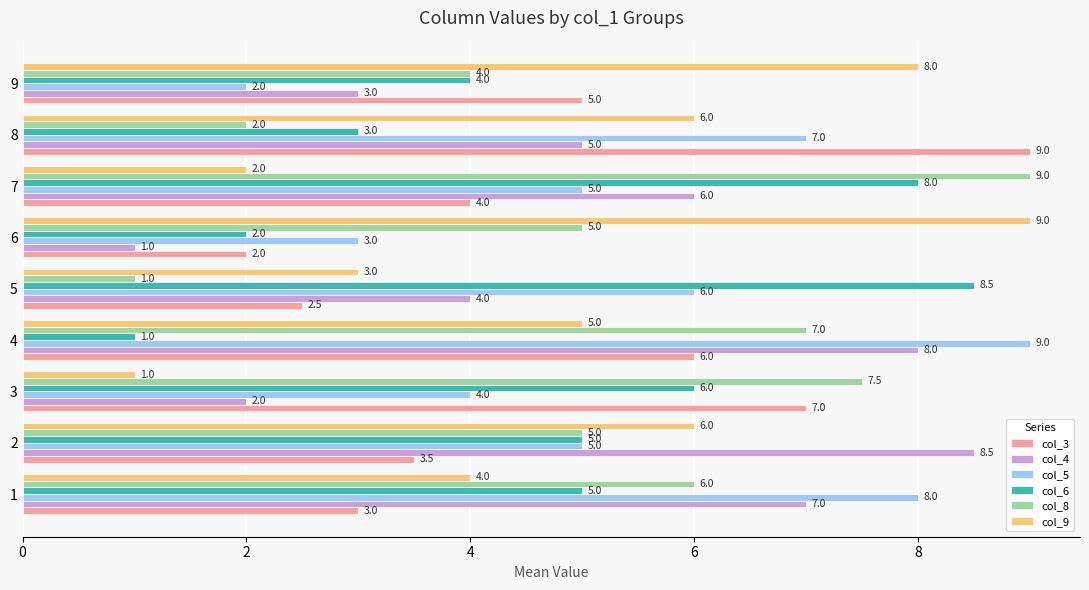

What is the difference between the maximum and minimum values in the col_6 series?

7.5